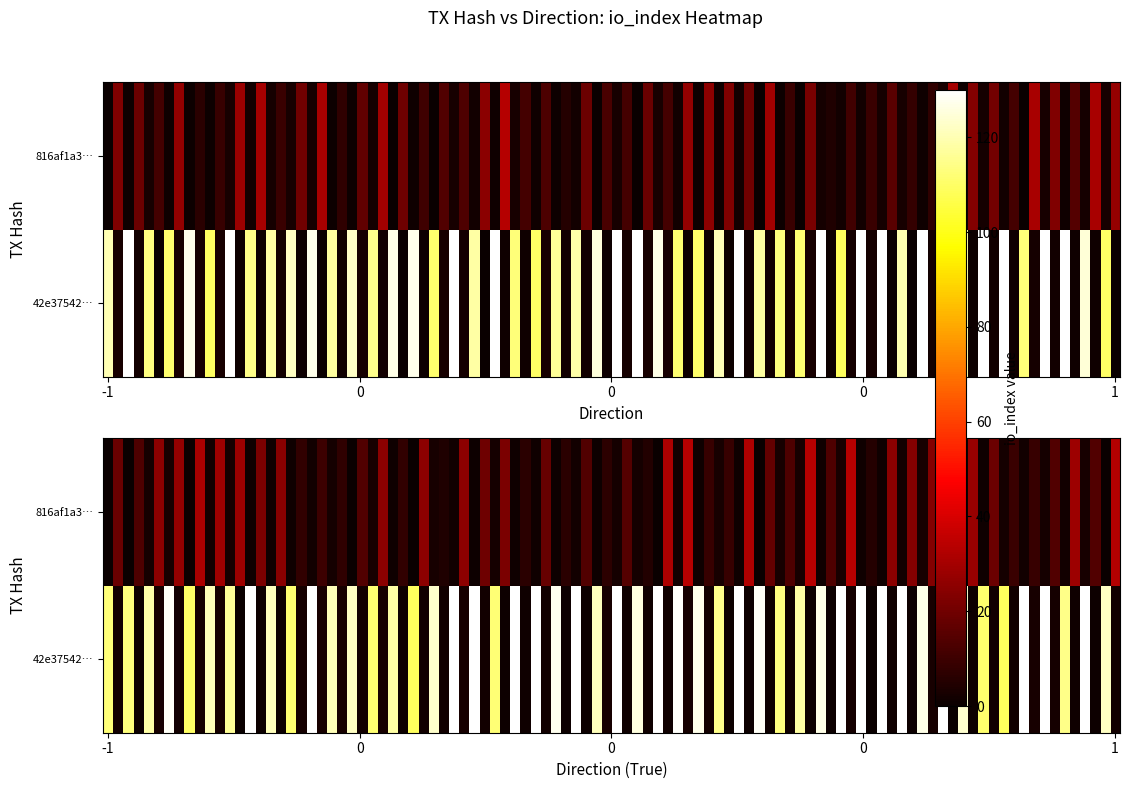

What is the difference between the maximum and minimum values in the 42e37542a31156413e9324ecc117afe0d61a536 series?

110